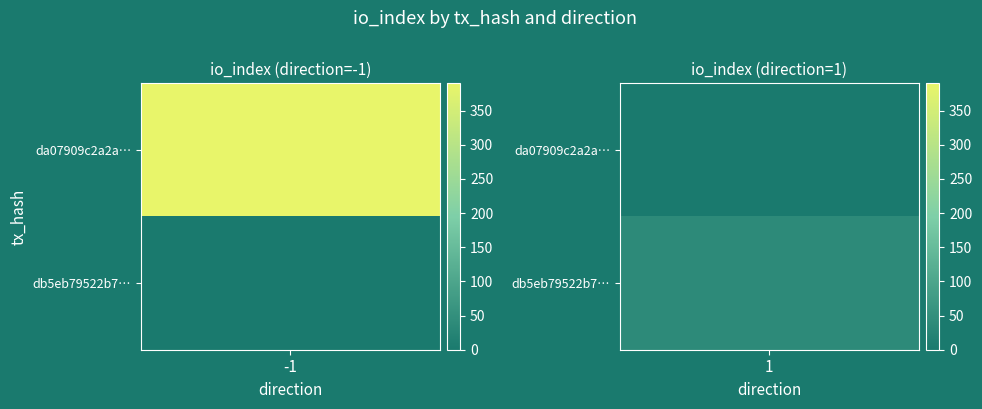

List the series in order of their peak value, highest first.

da07909c2a2a4c62004a2e475cd24e826ff11ba, db5eb79522b7c2039e1dc5c2c3bc51984bc522f